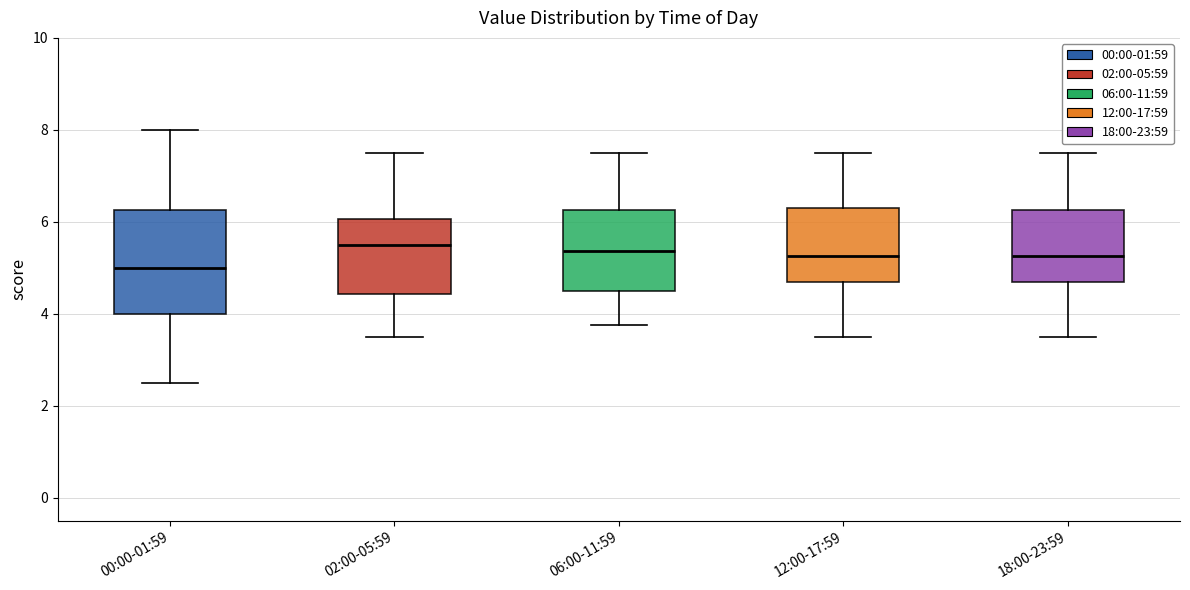

Reading left to right, read every box against the y-axis: the position of its median line, the range the box covers, and the ends of its whiskers. The values are not printed on the chart, so give them approximately, as read against the axis.

00:00-01:59: median 5.0, box 4.0 to 6.2, whiskers 2.6 to 8.0
02:00-05:59: median 5.6, box 4.4 to 6.0, whiskers 3.6 to 7.6
06:00-11:59: median 5.4, box 4.6 to 6.2, whiskers 3.8 to 7.6
12:00-17:59: median 5.2, box 4.6 to 6.4, whiskers 3.6 to 7.6
18:00-23:59: median 5.2, box 4.6 to 6.2, whiskers 3.6 to 7.6